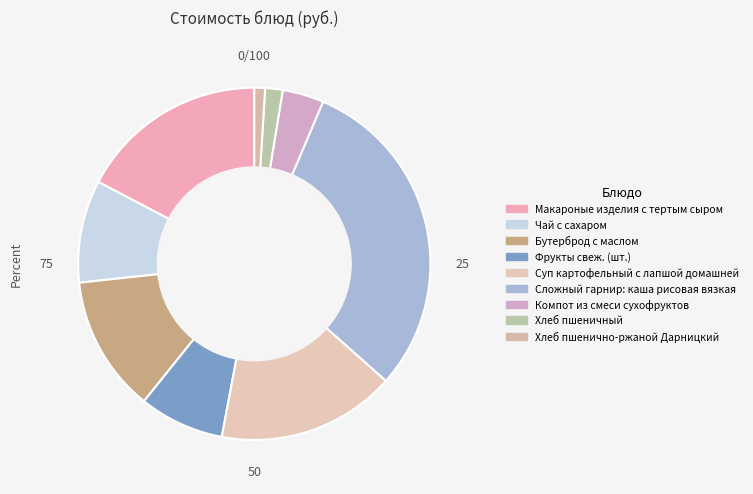

What percentage is NOT represented by Компот из смеси сухофруктов?

96.2%